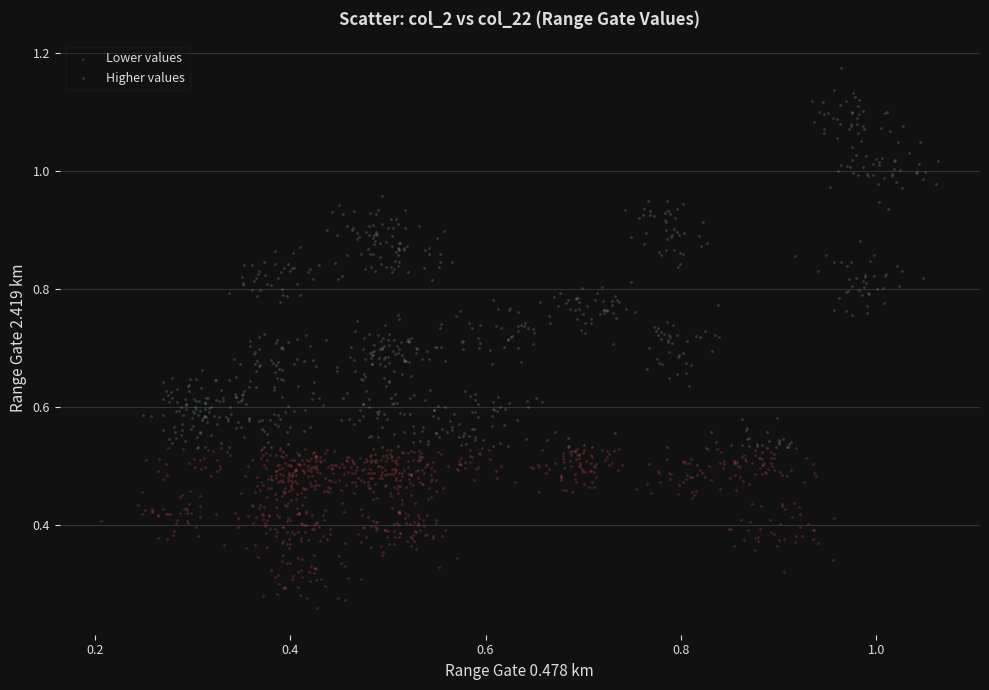

Which series has the widest spread of Y values?

Higher values